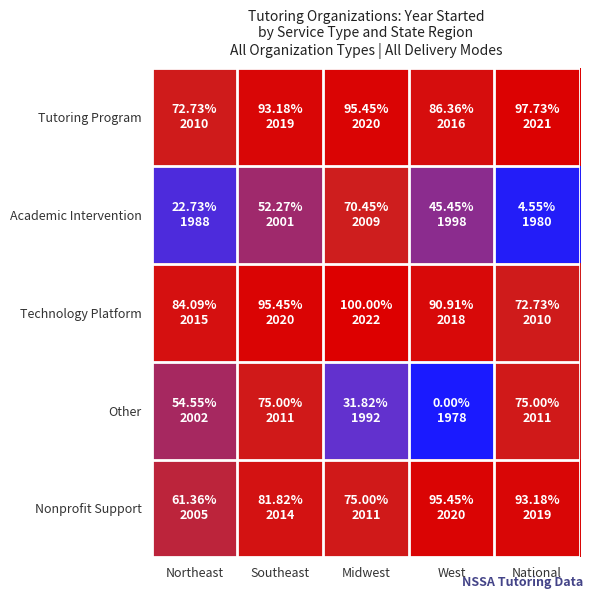

At which category is the sum across all series the highest?

Southeast